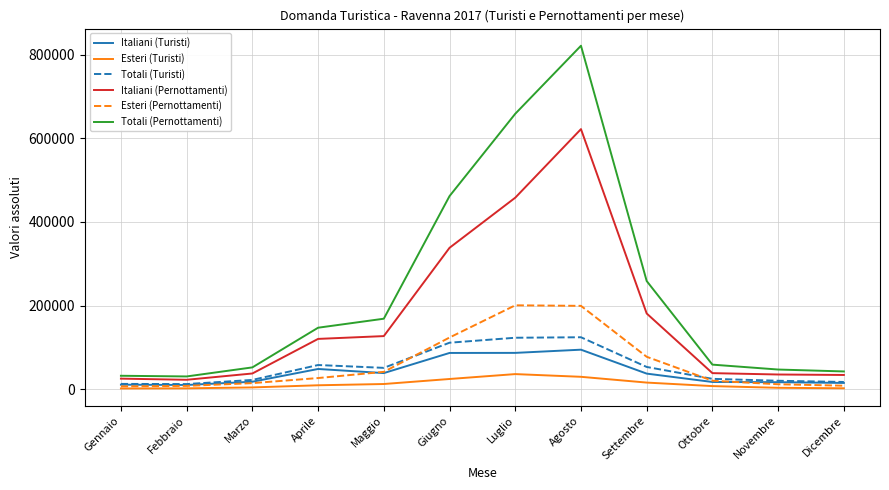

What is the greatest value displayed?

821205